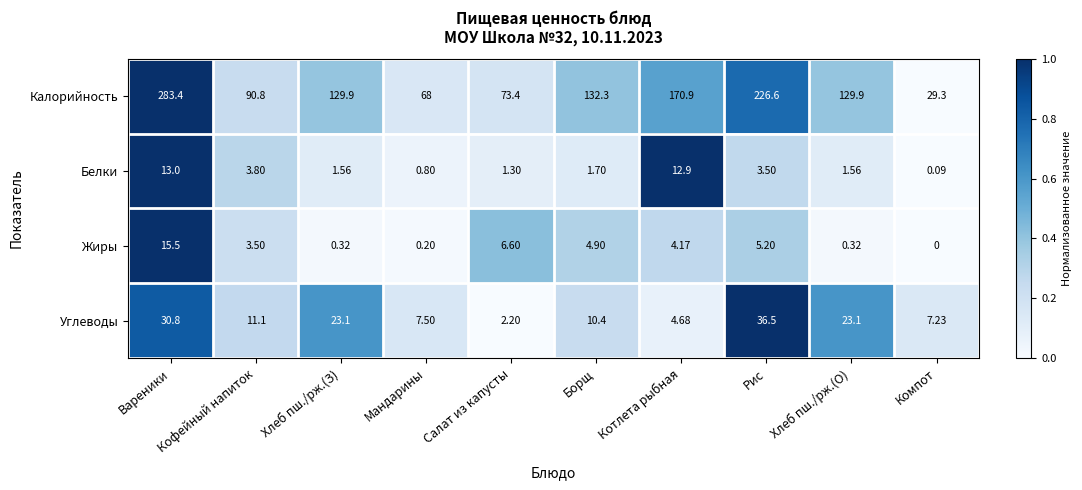

Which series has the largest range (max minus min)?

Калорийность